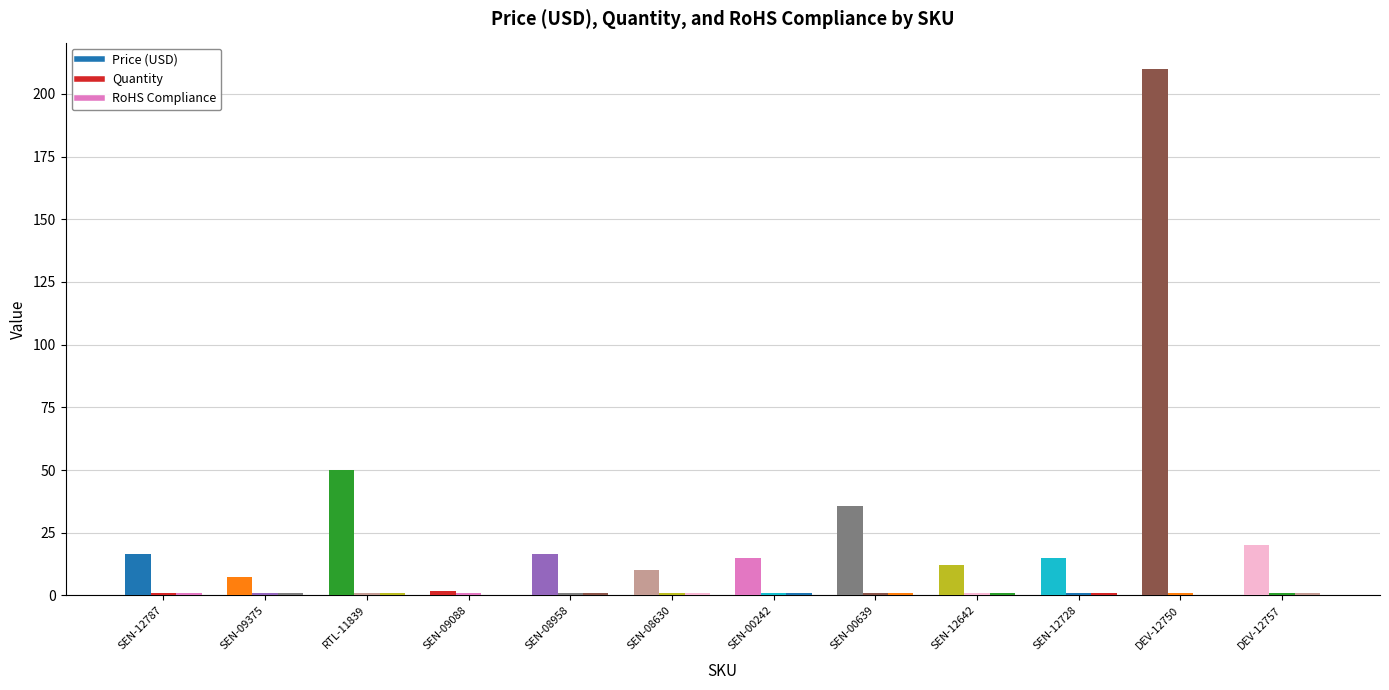

What position from the left is SEN-00639?

8